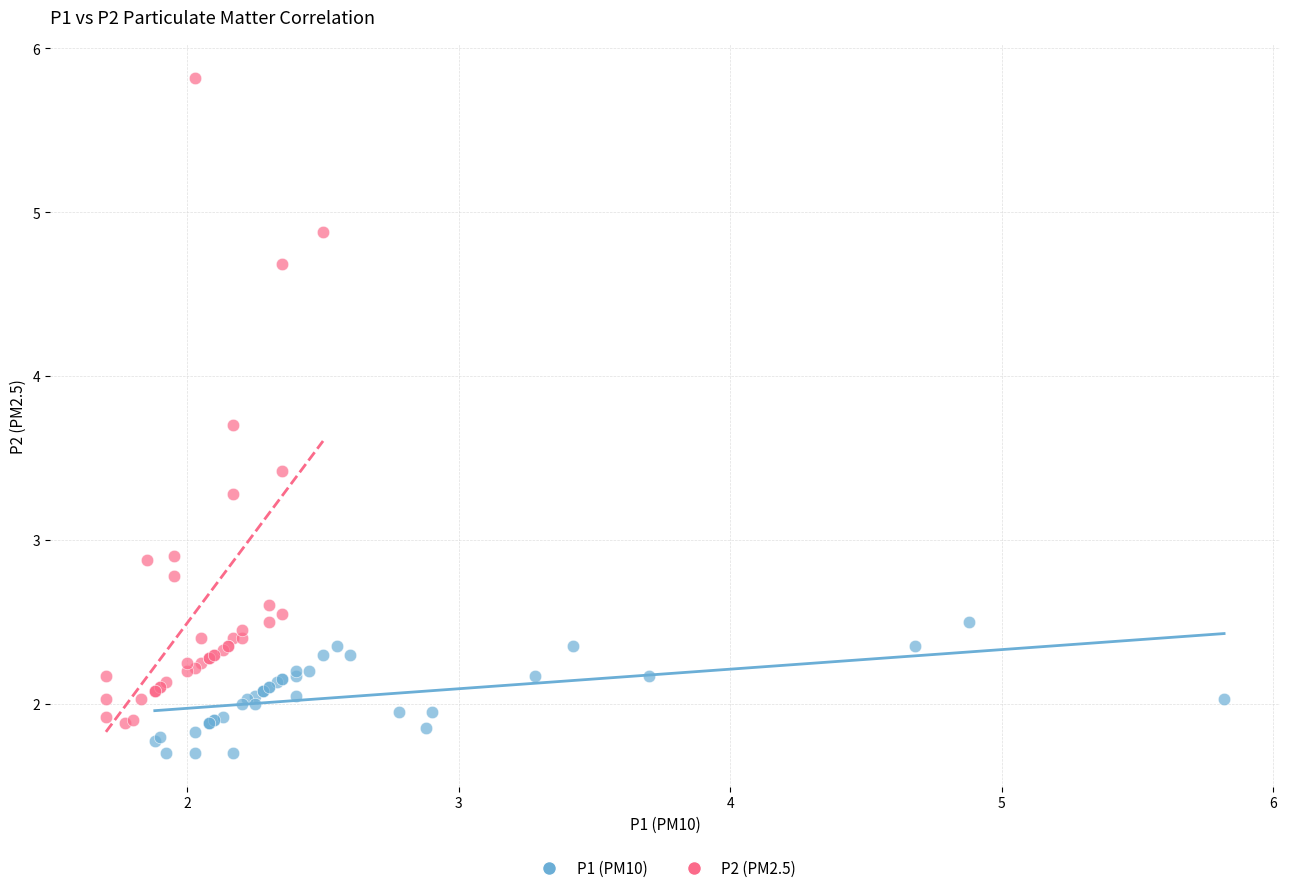

Which series has the widest spread of Y values?

P2 (PM2.5)